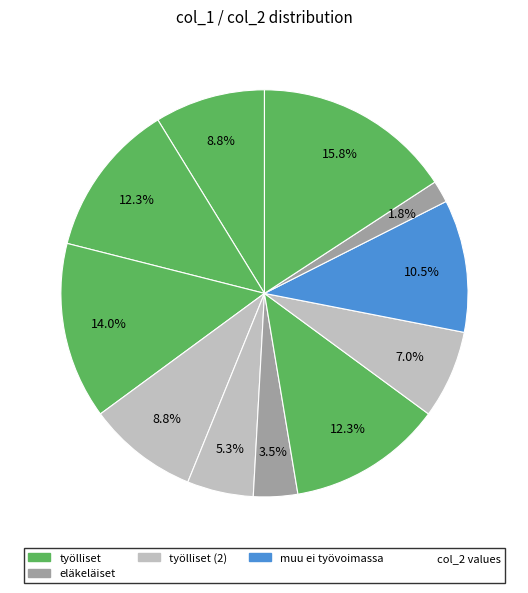

How many slices are in this pie chart?

11